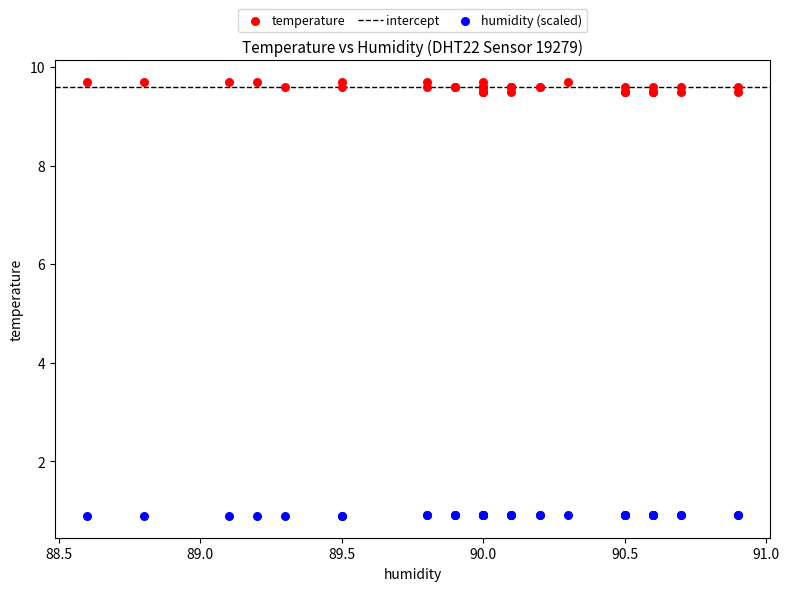

Which series has the widest spread of Y values?

temperature